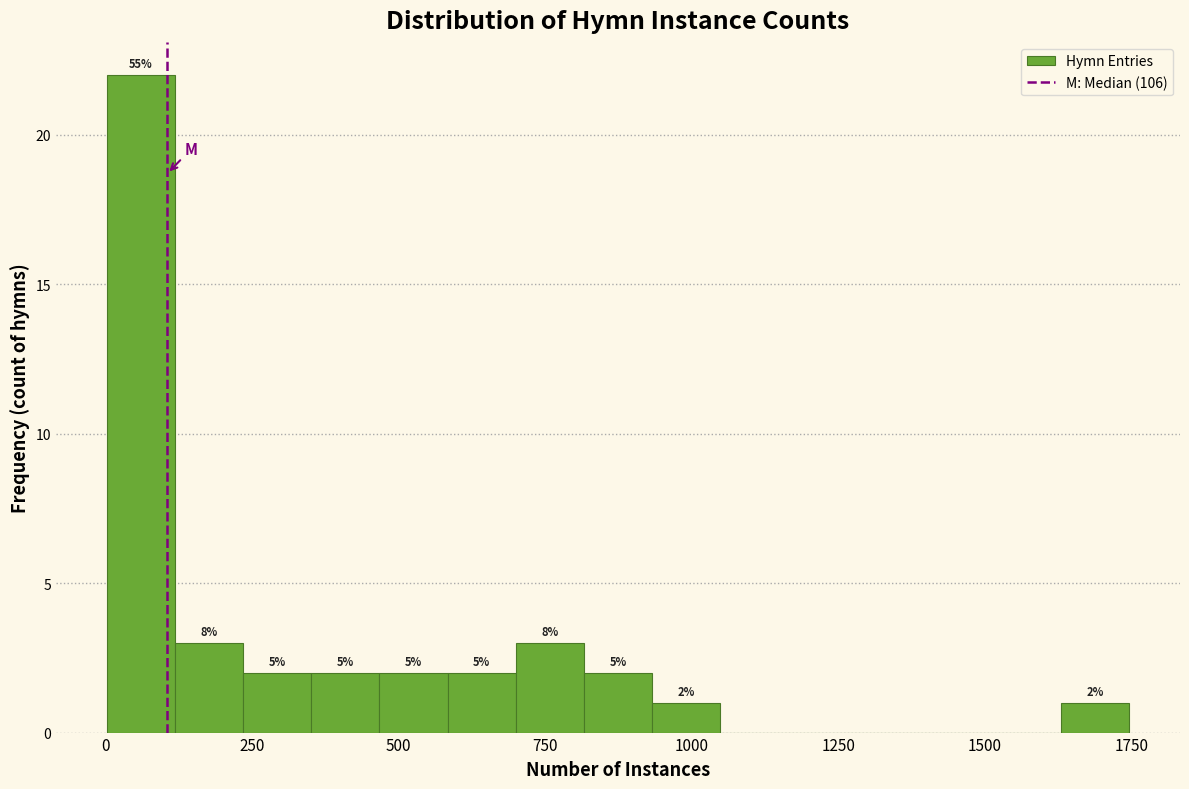

Around what value on the x-axis is the tallest bar? Give the approximate position of its centre, as read against the axis.

50